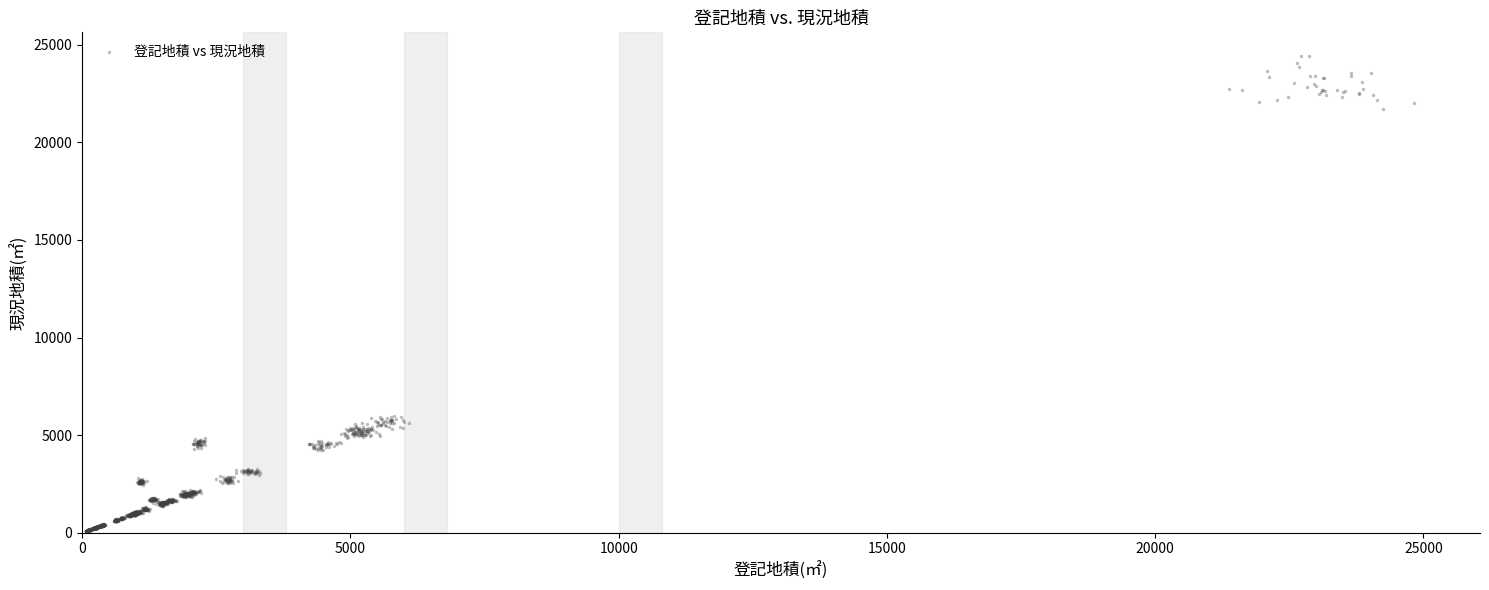

What is the range of Y values (max minus min)?

24346.5